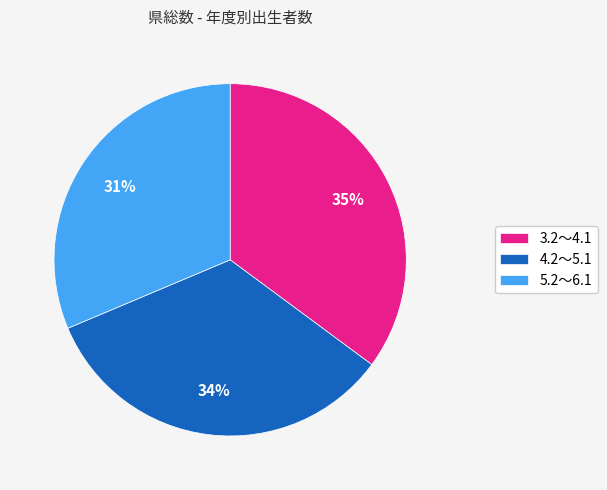

Is it true that 3.2～4.1 is 35% of the pie?

True